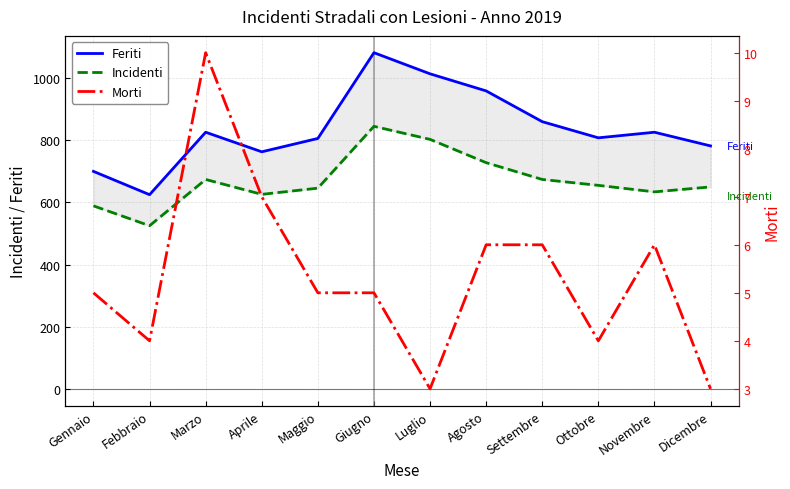

Where does the Feriti series first go above 826?

Giugno